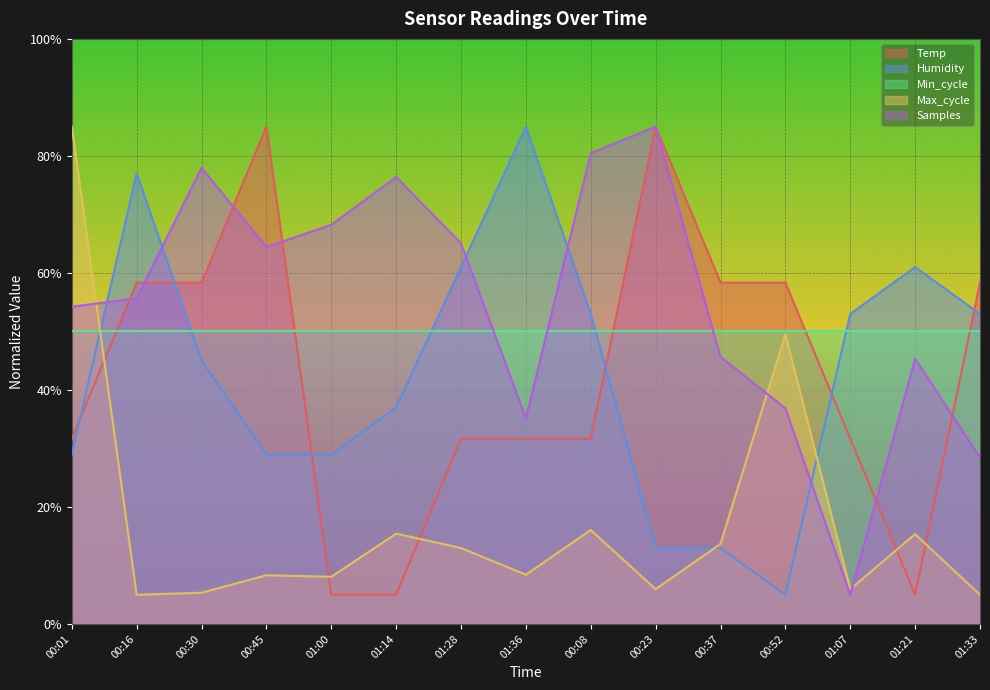

Rank the series at 01:07 from highest to lowest value.

Humidity, Min_cycle, Temp, Max_cycle, Samples